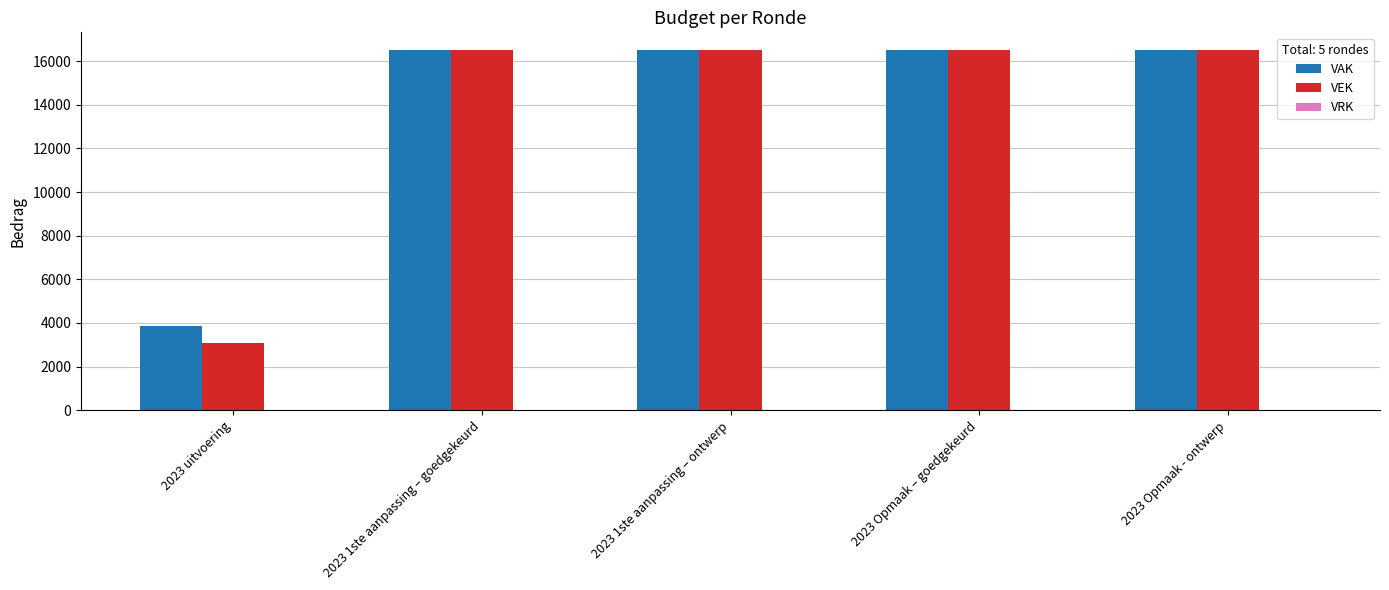

At 2023 uitvoering, list the series in order from largest to smallest.

VAK, VEK